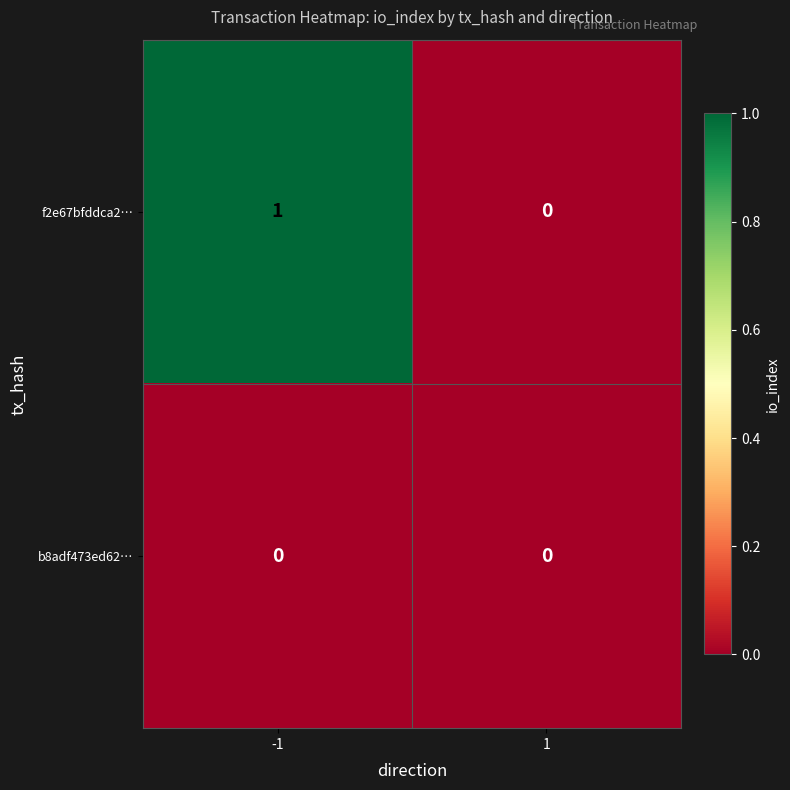

Reading left to right, what are all the values shown in this chart?

f2e67bfddca2…: 1	0
b8adf473ed62…: 0	0